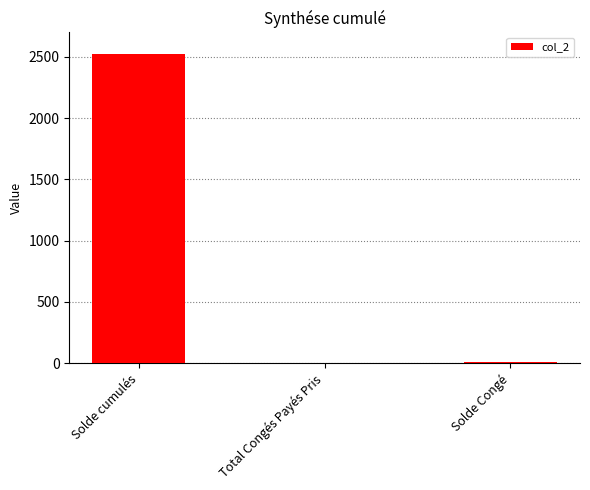

What is the sum of all values?

2531.9